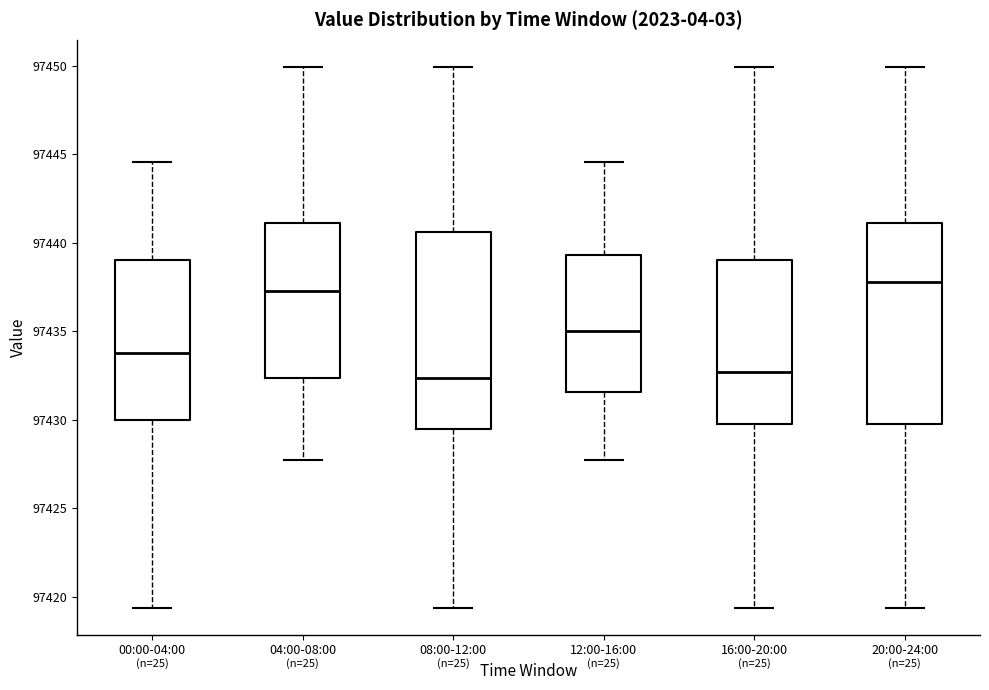

Where is the lower edge of the box for 12:00-16:00 on the y-axis? The values are not printed on the chart, so give them approximately, as read against the axis.

97431.5